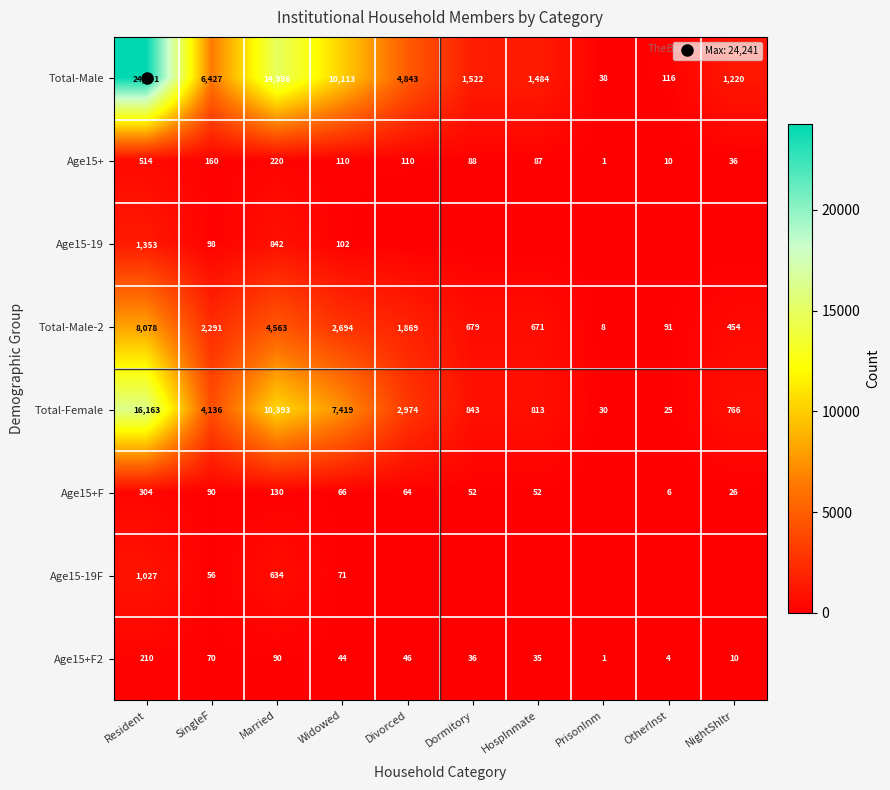

What is the sum of the Age15+ values at PrisonInm and Dormitory?

89